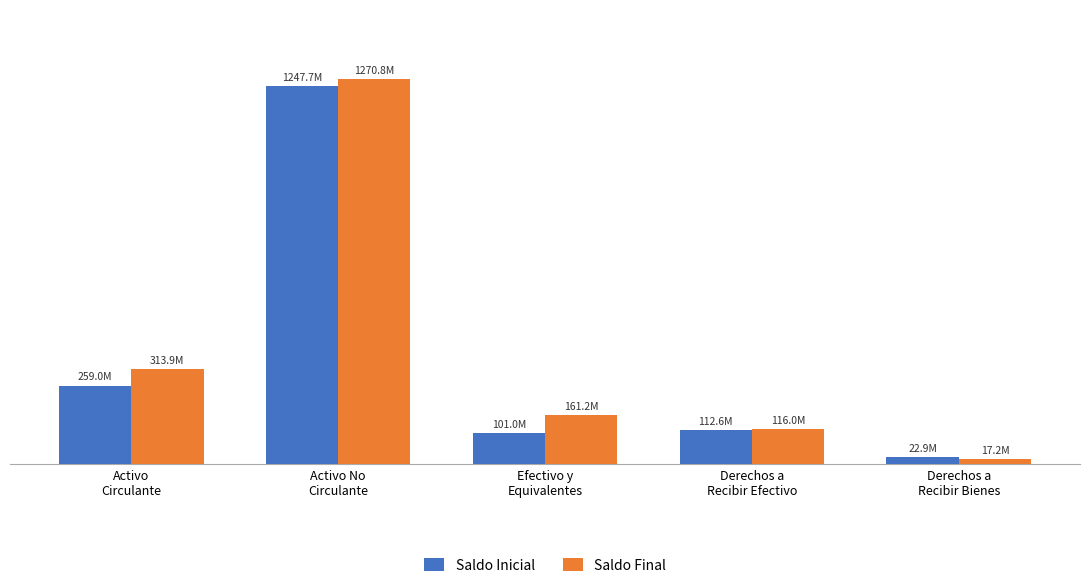

Is it true that Saldo Final equals 313859541.8 at Activo
Circulante?

True